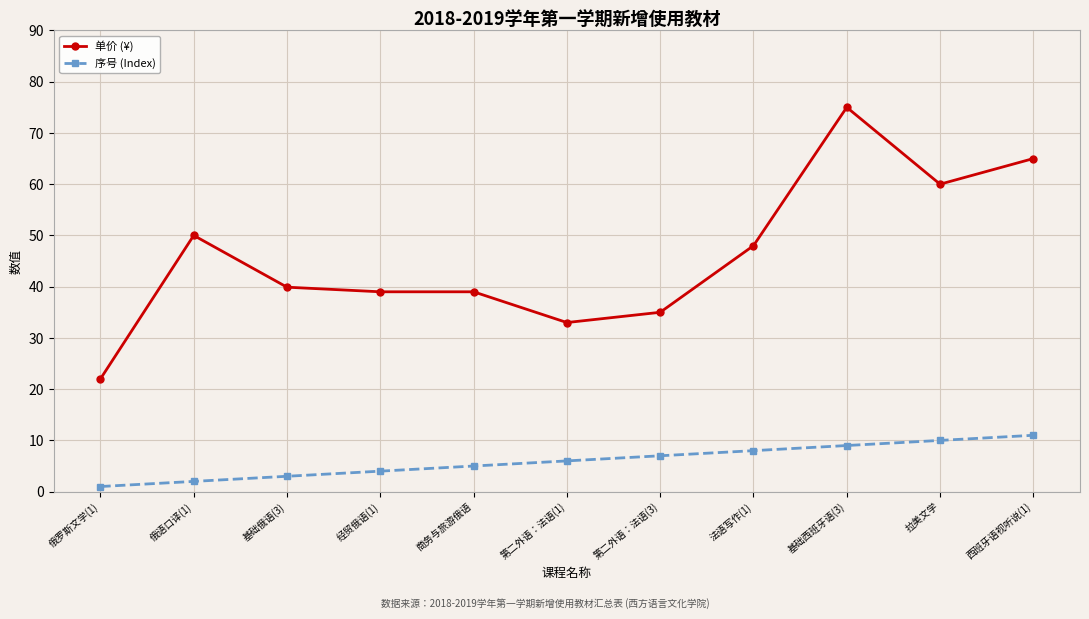

What is the minimum value for 序号 (Index)?

1.0